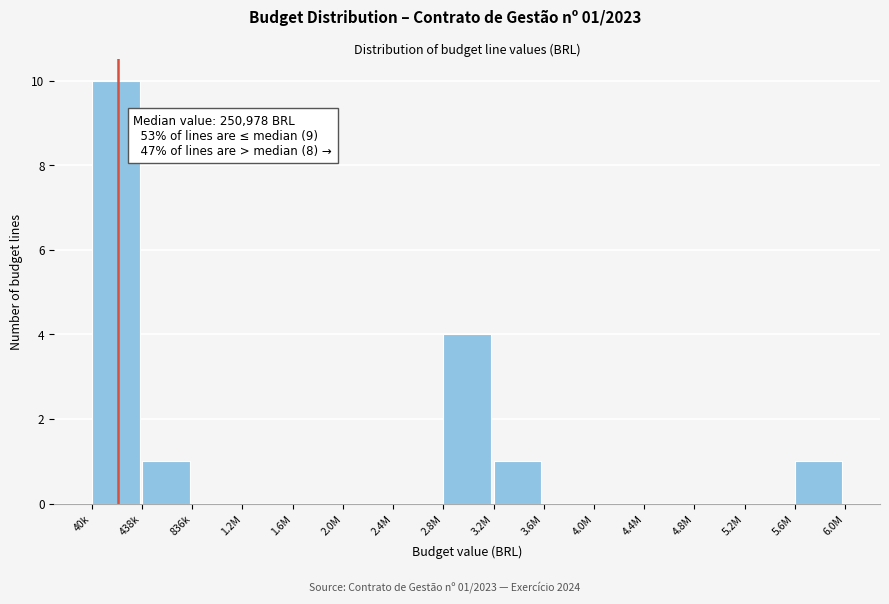

Reading left to right, what are all the values shown in this chart?

40k=10	438k=1	836k=0	1.2M=0	1.6M=0	2.0M=0	2.4M=0	2.8M=4	3.2M=1	3.6M=0	4.0M=0	4.4M=0	4.8M=0	5.2M=0	5.6M=1